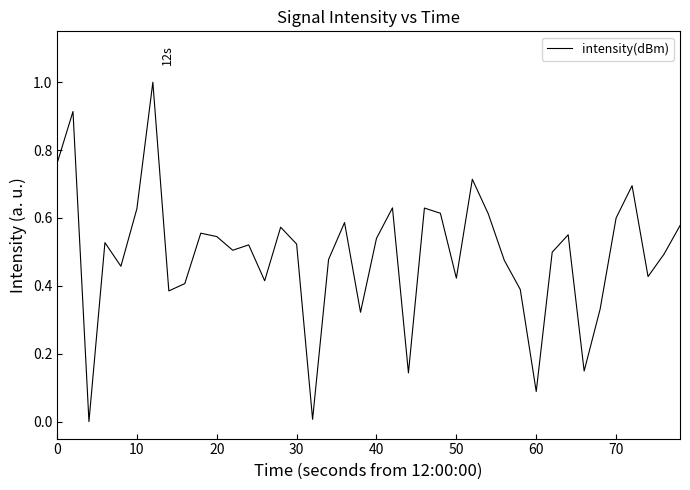

What is the greatest value displayed?

1.0